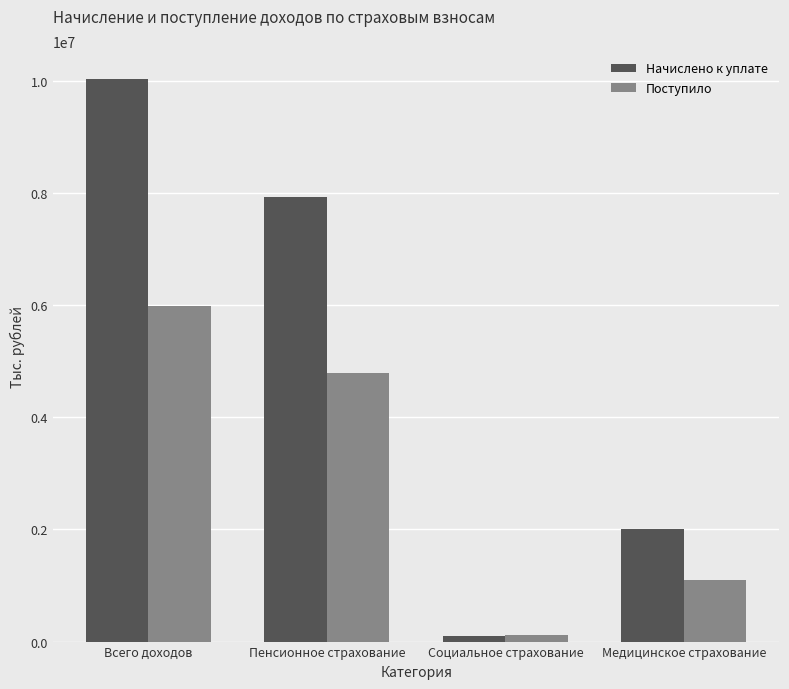

The Начислено к уплате series shows 13041967 at Пенсионное страхование. True or false?

False